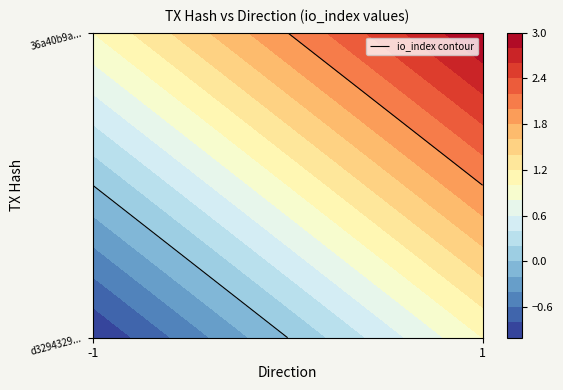

At which category does the chart reach its peak across all series?

-1